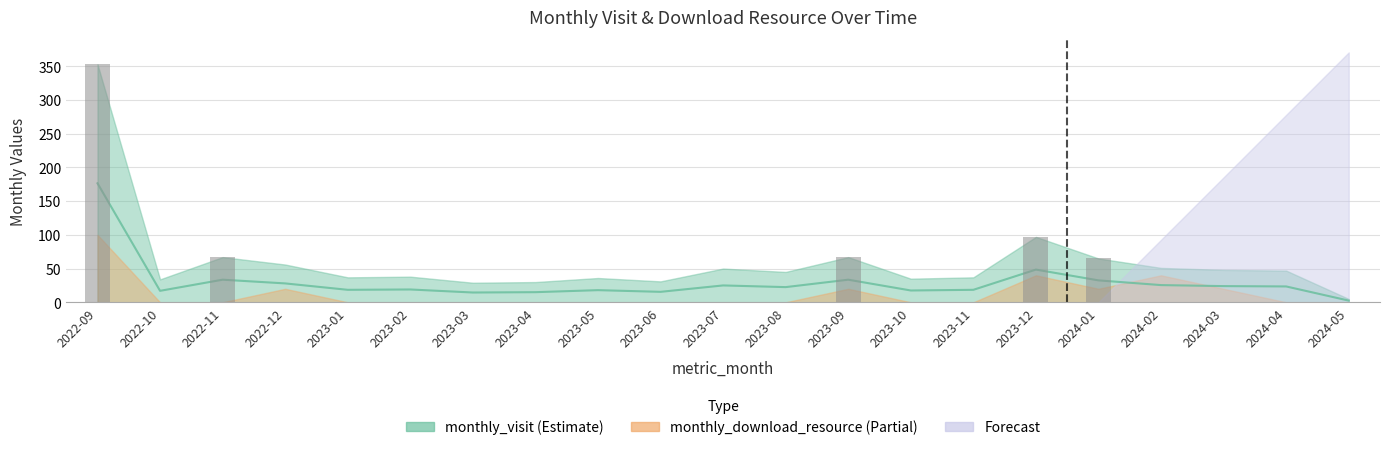

Does the chart contain stacked bars?

No